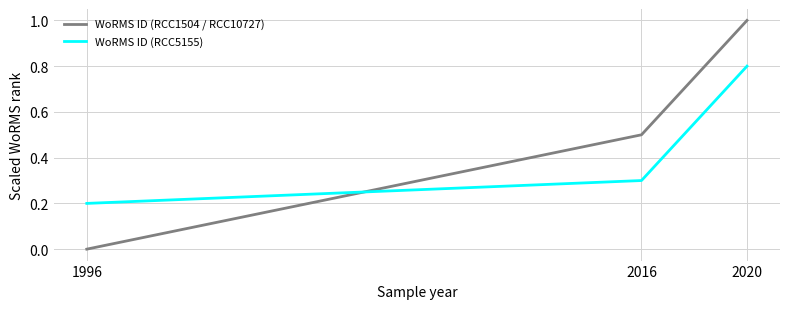

Which category has the highest value across all series?

2020